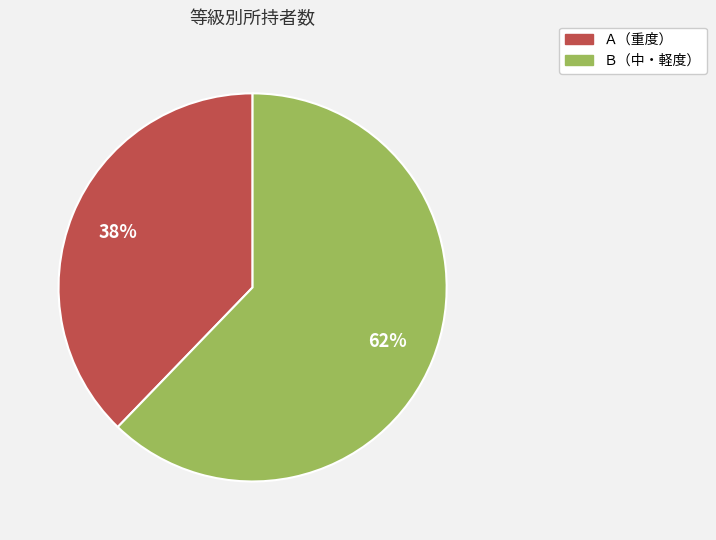

Rank the categories by value from highest to lowest.

Ｂ（中・軽度）, Ａ（重度）